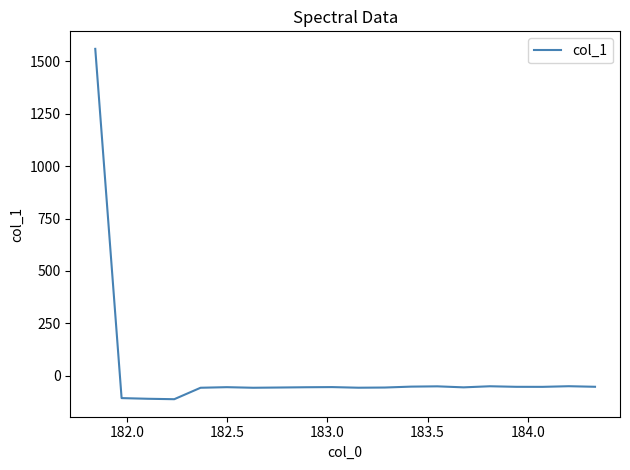

What is the maximum value shown in the chart?

1559.8